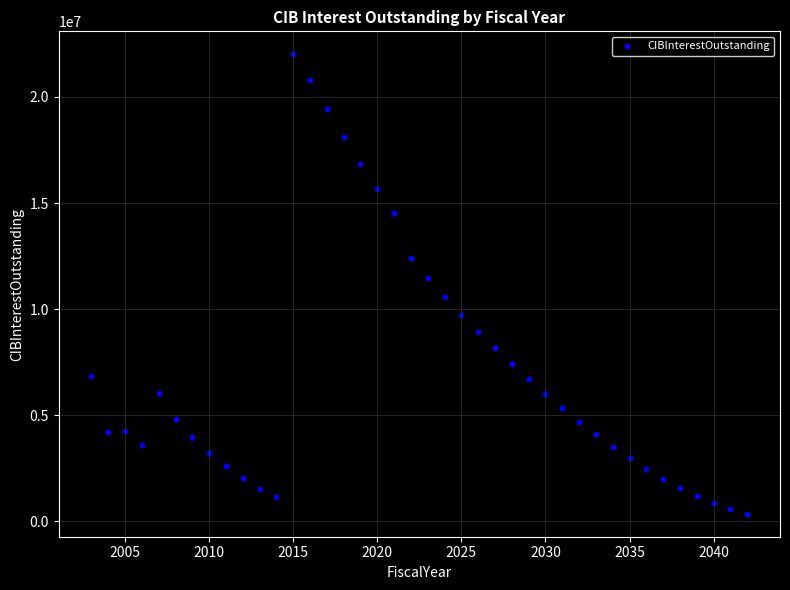

What Y value in the scatter plot is closest to 11182512?

11471091.6